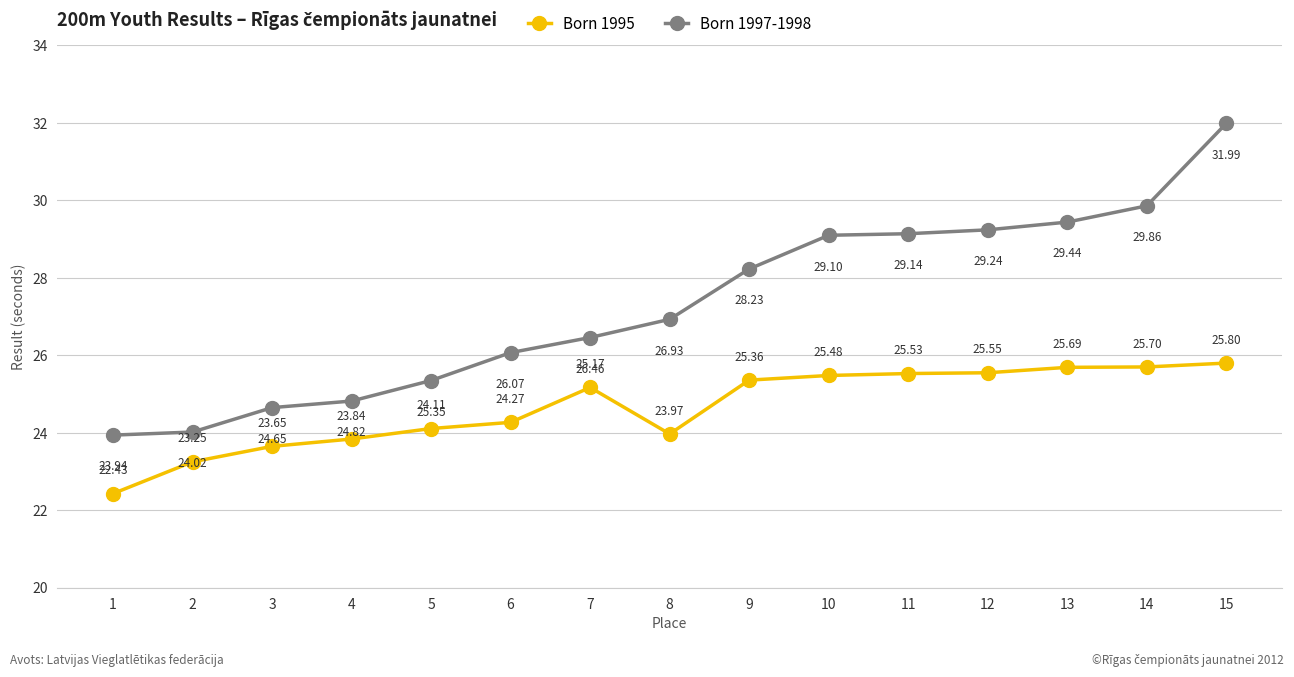

What is the sum of the Born 1997-1998 values at 5 and 12?

54.6